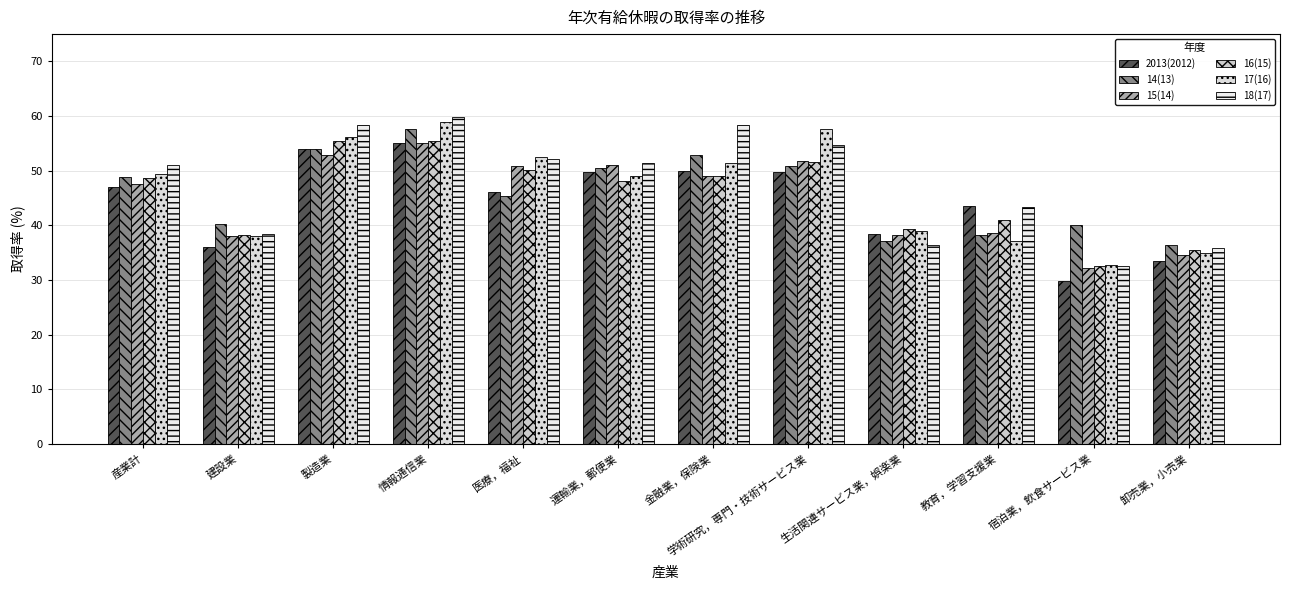

The value of 18(17) at 宿泊業，飲食サービス業 is 32.5. True or false?

True